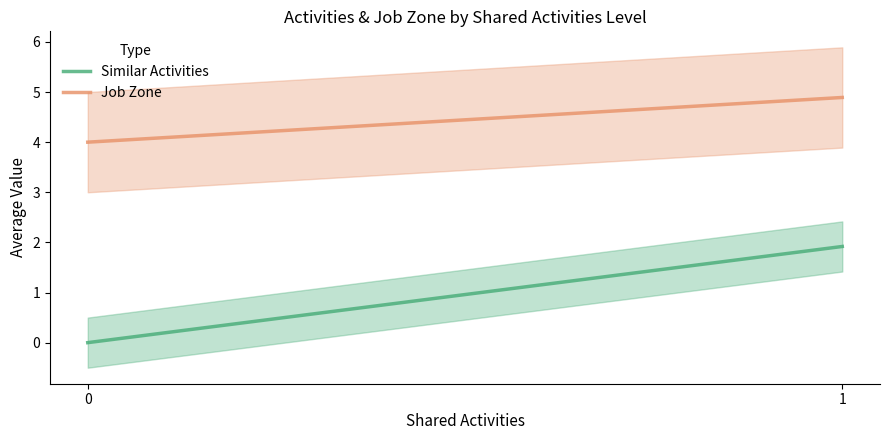

List the labels in order of Similar Activities value, largest first.

1, 0